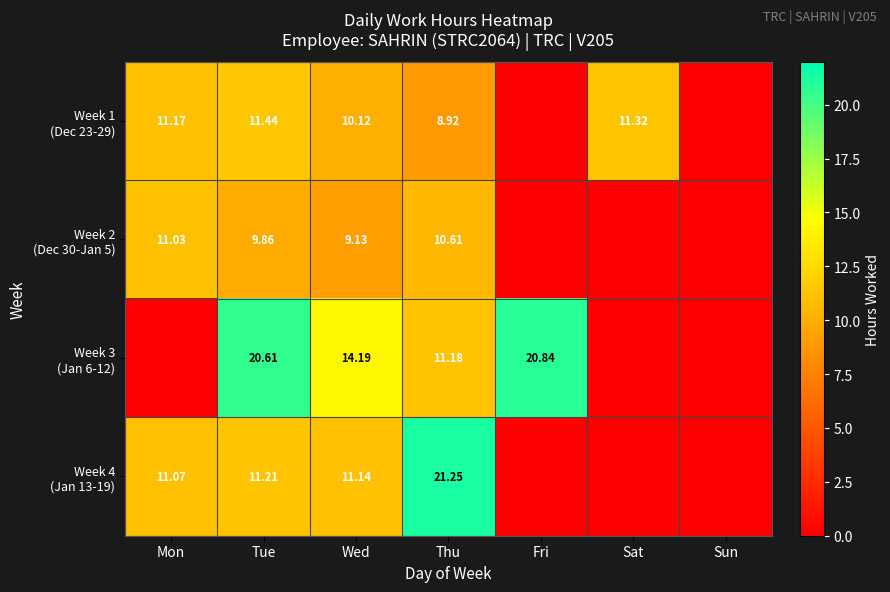

The Week 2 (Dec 30-Jan 5) series shows 10.6 at Thu. True or false?

True